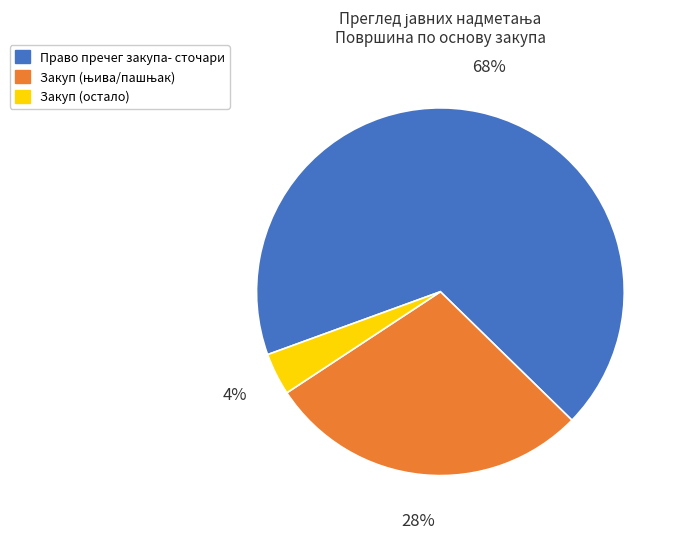

What percentage is the Право пречег закупа- сточари slice, to the nearest percent?

68%